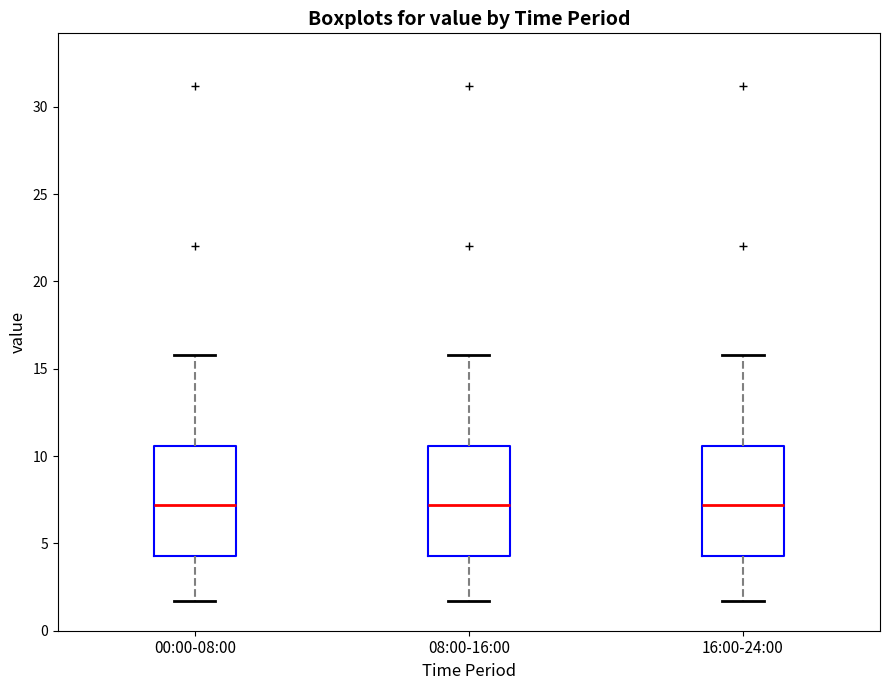

Reading left to right, read every box against the y-axis: the position of its median line, the range the box covers, and the ends of its whiskers. The values are not printed on the chart, so give them approximately, as read against the axis.

00:00-08:00: median 7.0, box 4.5 to 10.5, whiskers 1.5 to 16.0
08:00-16:00: median 7.0, box 4.5 to 10.5, whiskers 1.5 to 16.0
16:00-24:00: median 7.0, box 4.5 to 10.5, whiskers 1.5 to 16.0